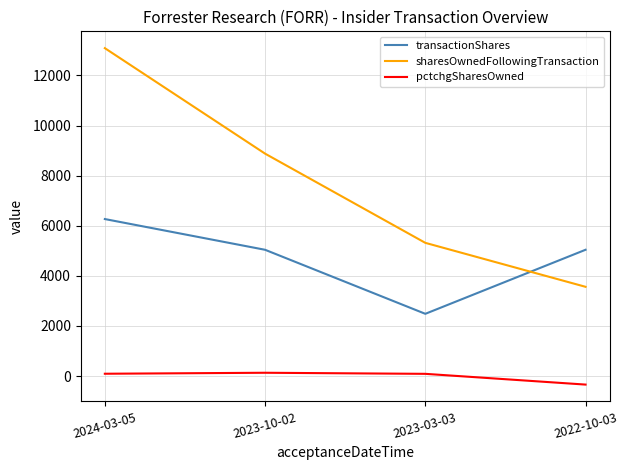

Rank the categories by sharesOwnedFollowingTransaction value from lowest to highest.

2022-10-03, 2023-03-03, 2023-10-02, 2024-03-05